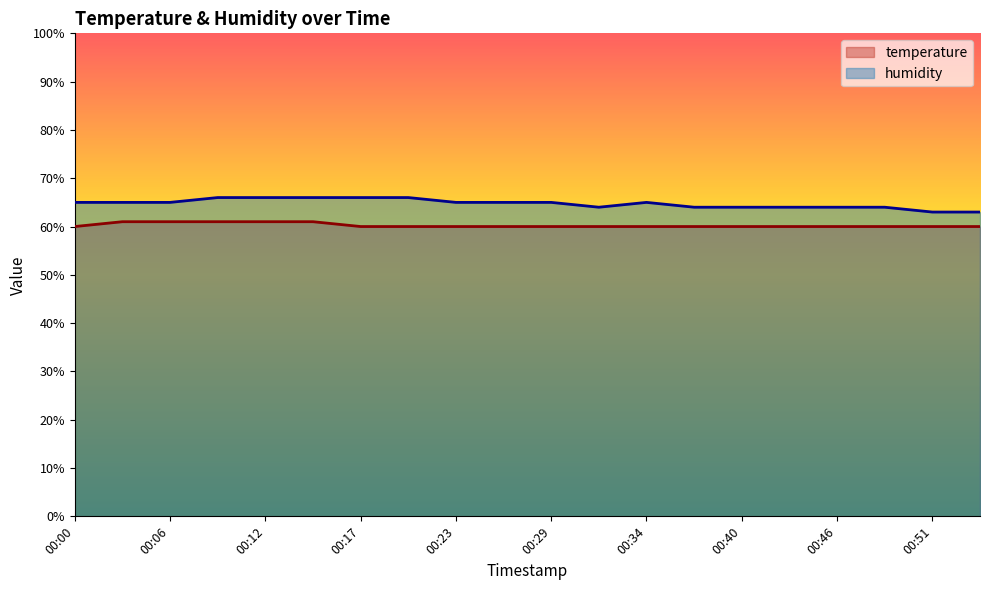

At which category is the sum across all series the highest?

00:09